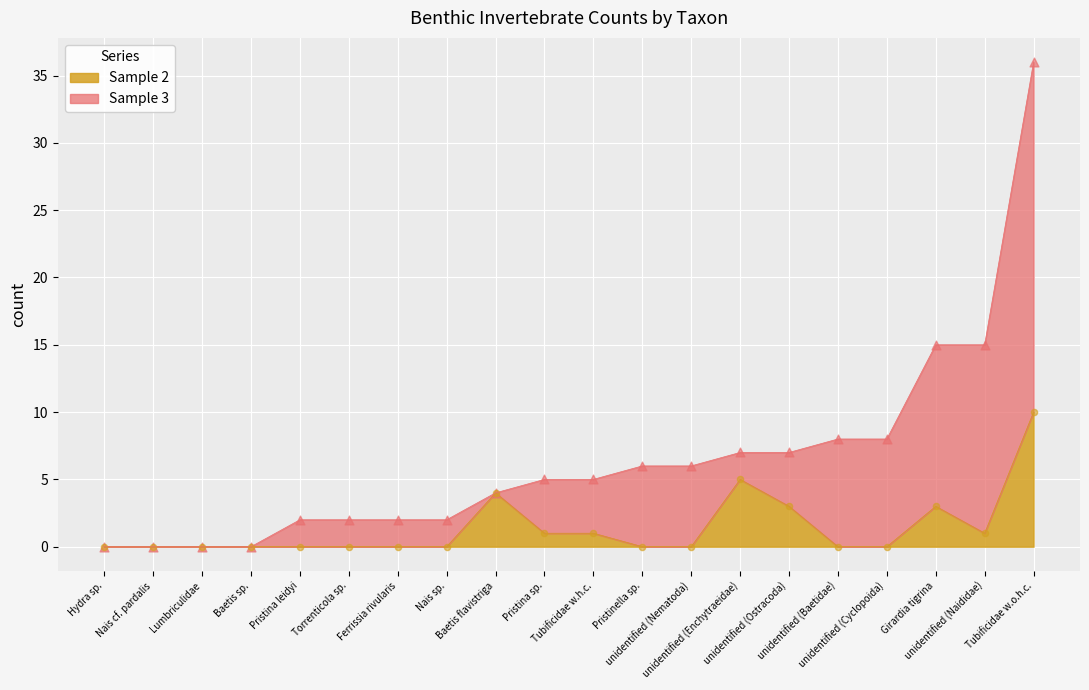

Which series has the largest total across all categories?

Sample 3